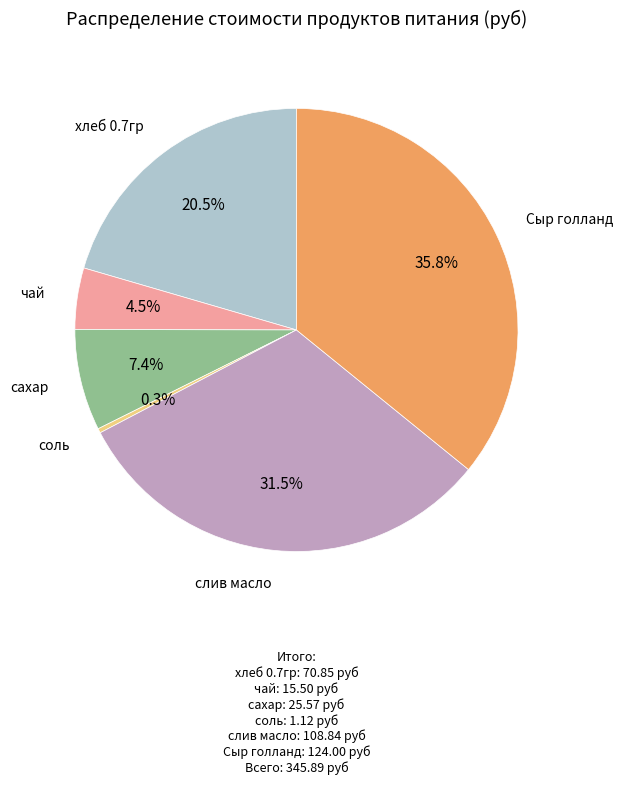

What portion of the pie excludes Сыр голланд?

64.2%